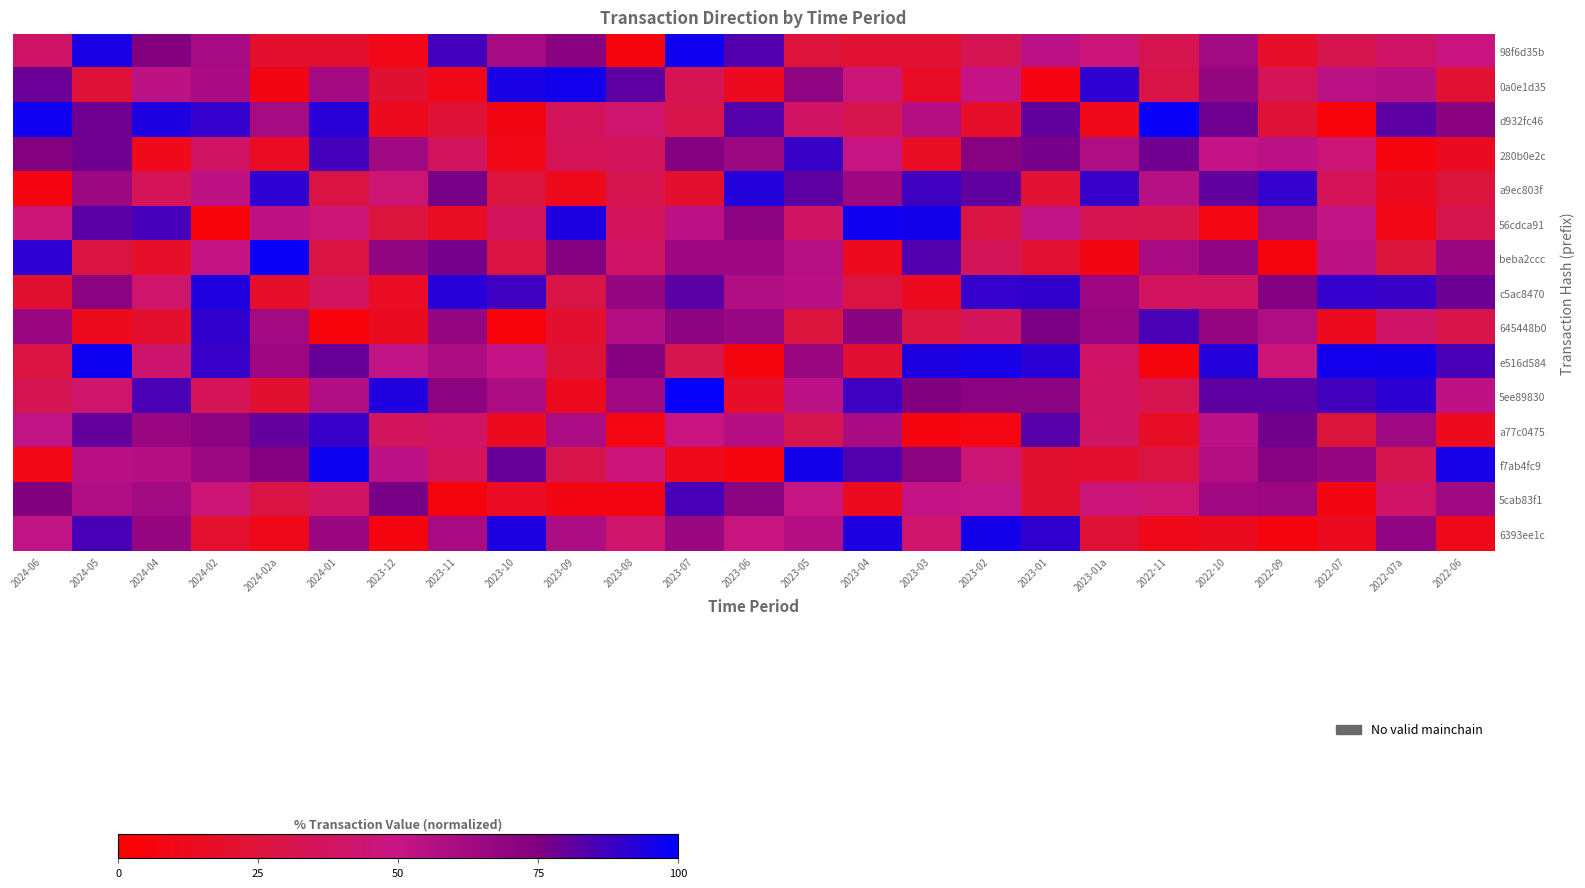

Which series has the widest spread of values?

d932fc46